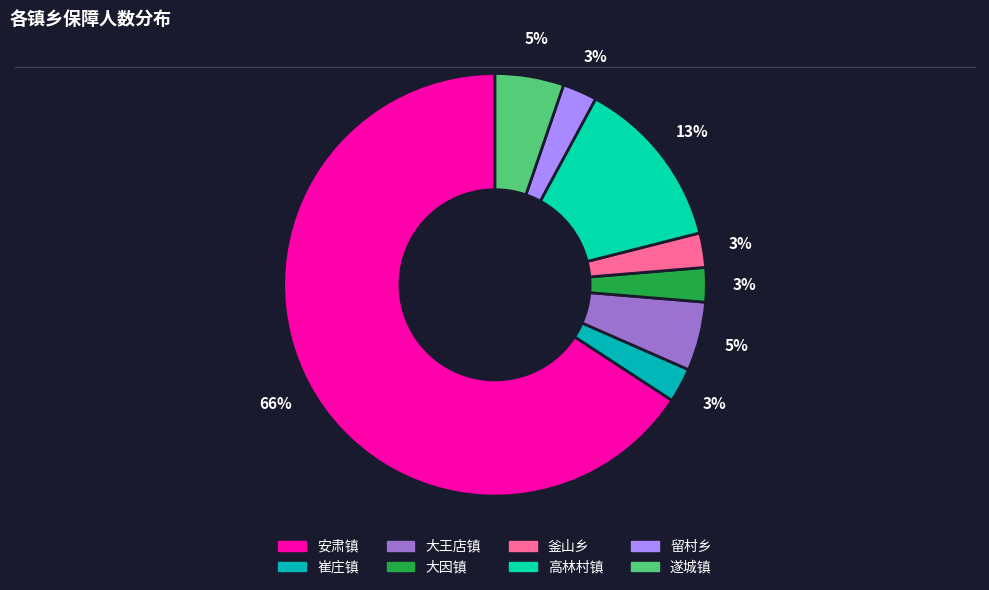

Count the number of slices in the pie.

8